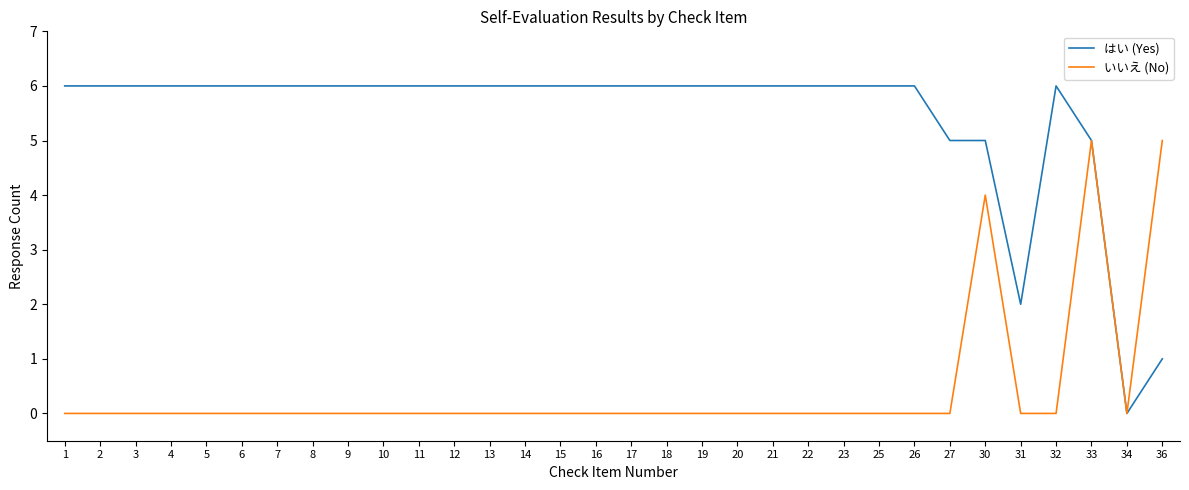

The はい (Yes) series shows 6 at 32. True or false?

True